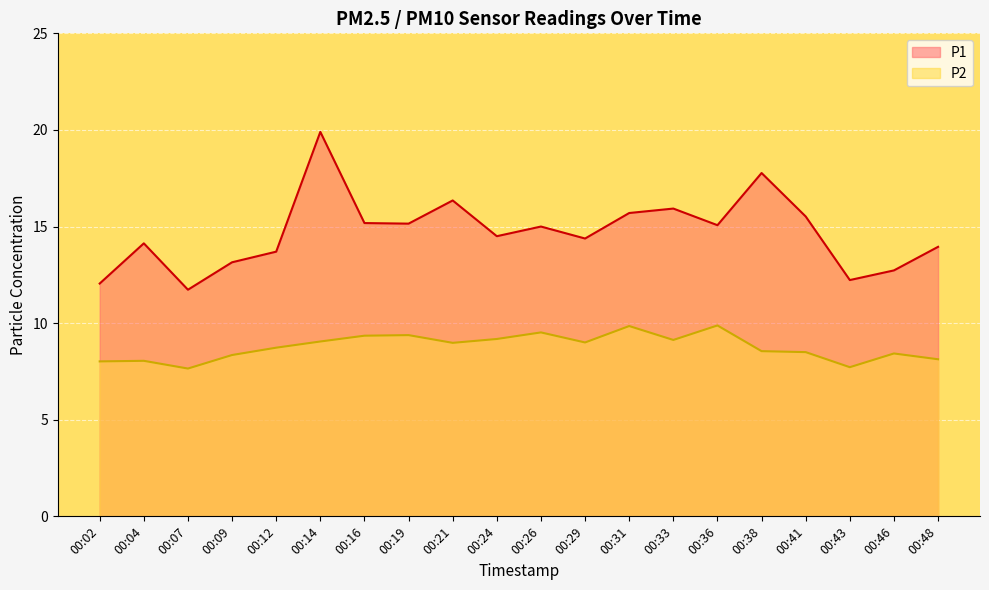

True or false: P1 and P2 cross at least once.

False